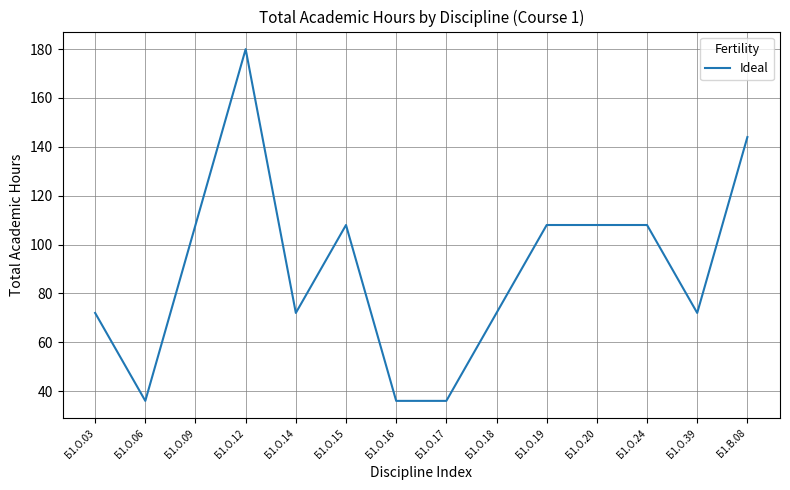

What value does the data have at Б1.О.18, to the nearest 5?

70